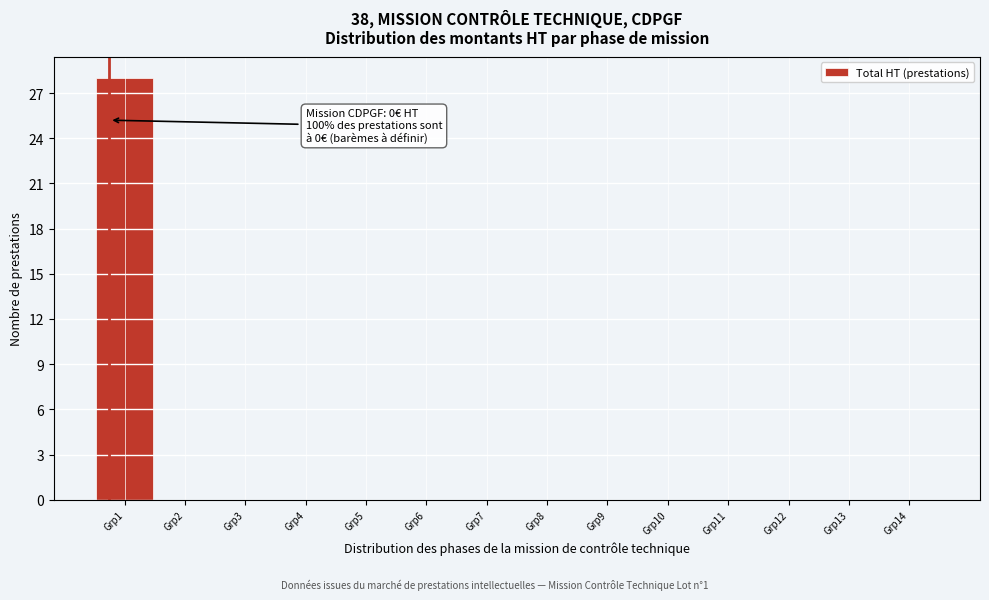

Reading left to right, list all the values displayed in this chart.

Grp1=28	Grp2=0	Grp3=0	Grp4=0	Grp5=0	Grp6=0	Grp7=0	Grp8=0	Grp9=0	Grp10=0	Grp11=0	Grp12=0	Grp13=0	Grp14=0